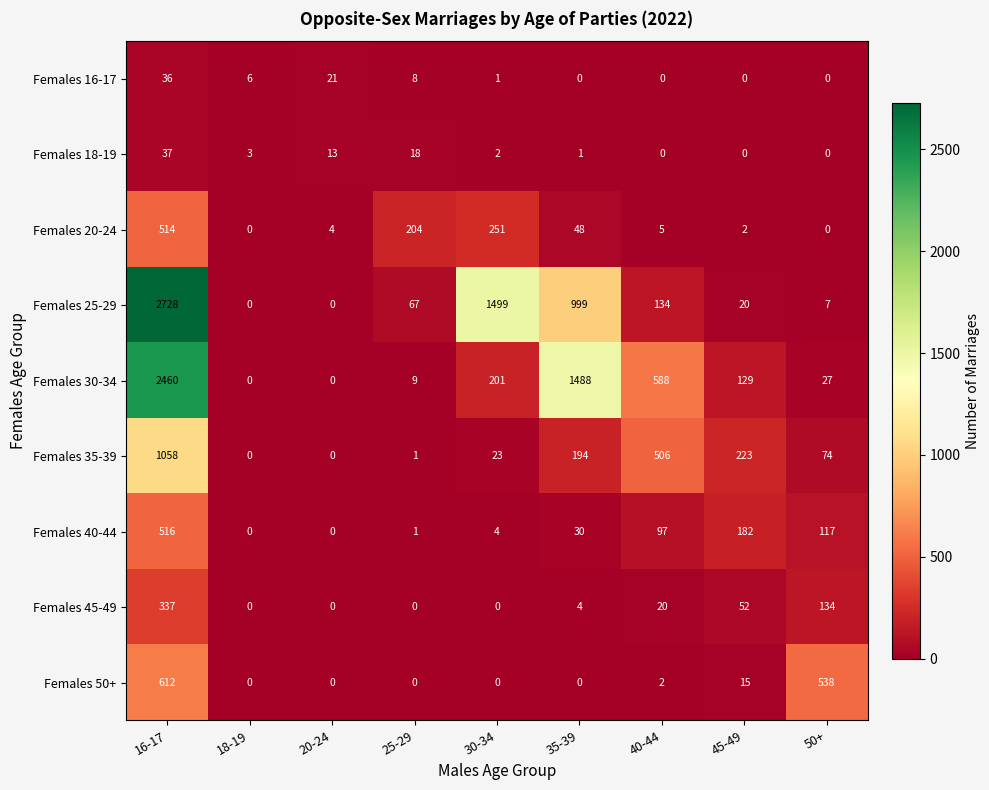

Which series has the largest total across all categories?

Females 25-29